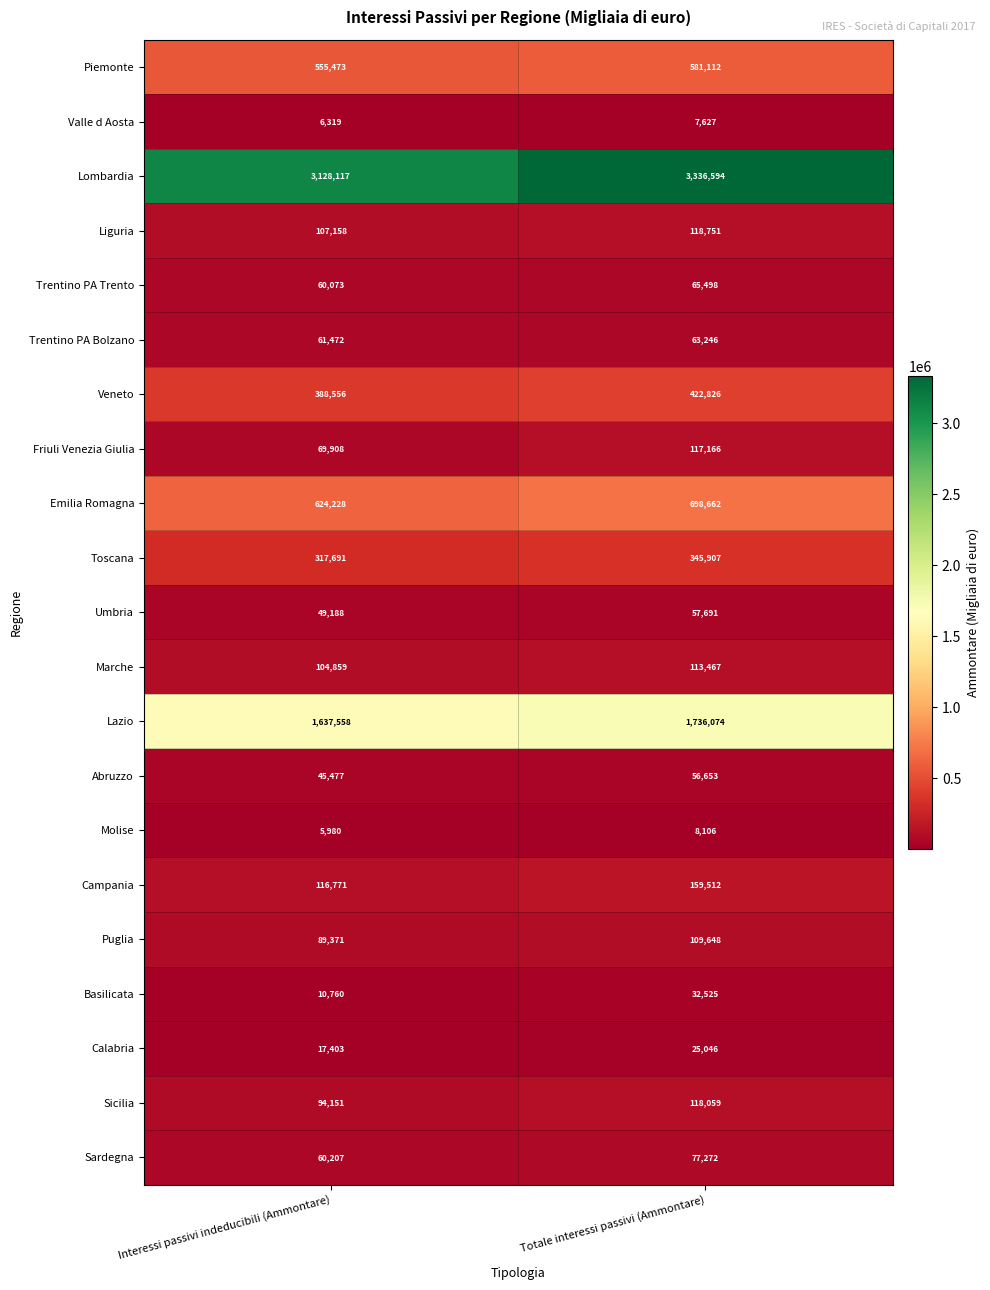

At which category is the sum across all series the highest?

Totale interessi passivi (Ammontare)